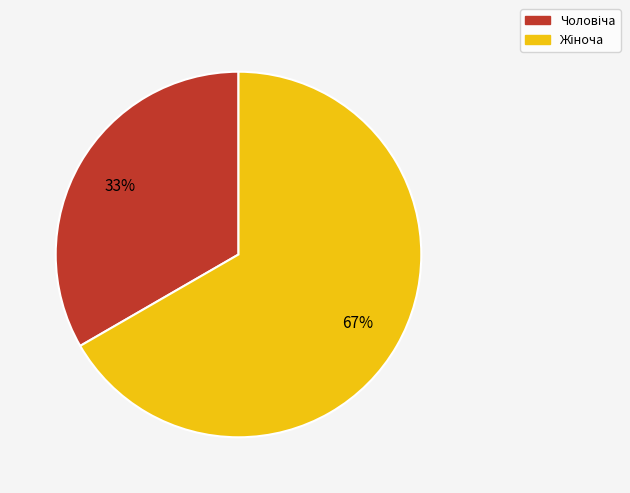

Is there any slice that represents more than half of the pie?

Yes